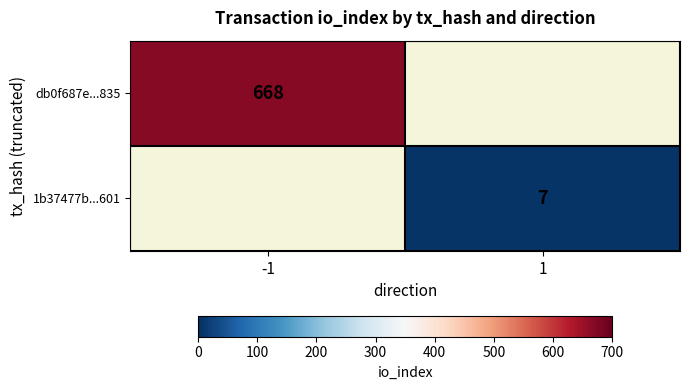

The value of 1b37477b...601 at 1 is 7. True or false?

True